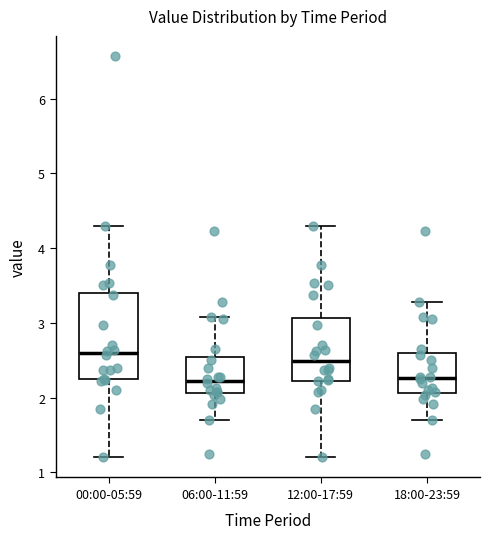

Reading left to right, read every box against the y-axis: the position of its median line, the range the box covers, and the ends of its whiskers. The values are not printed on the chart, so give them approximately, as read against the axis.

00:00-05:59: median 2.6, box 2.2 to 3.4, whiskers 1.2 to 4.3
06:00-11:59: median 2.2, box 2.1 to 2.5, whiskers 1.7 to 3.1
12:00-17:59: median 2.5, box 2.2 to 3.1, whiskers 1.2 to 4.3
18:00-23:59: median 2.3, box 2.1 to 2.6, whiskers 1.7 to 3.3